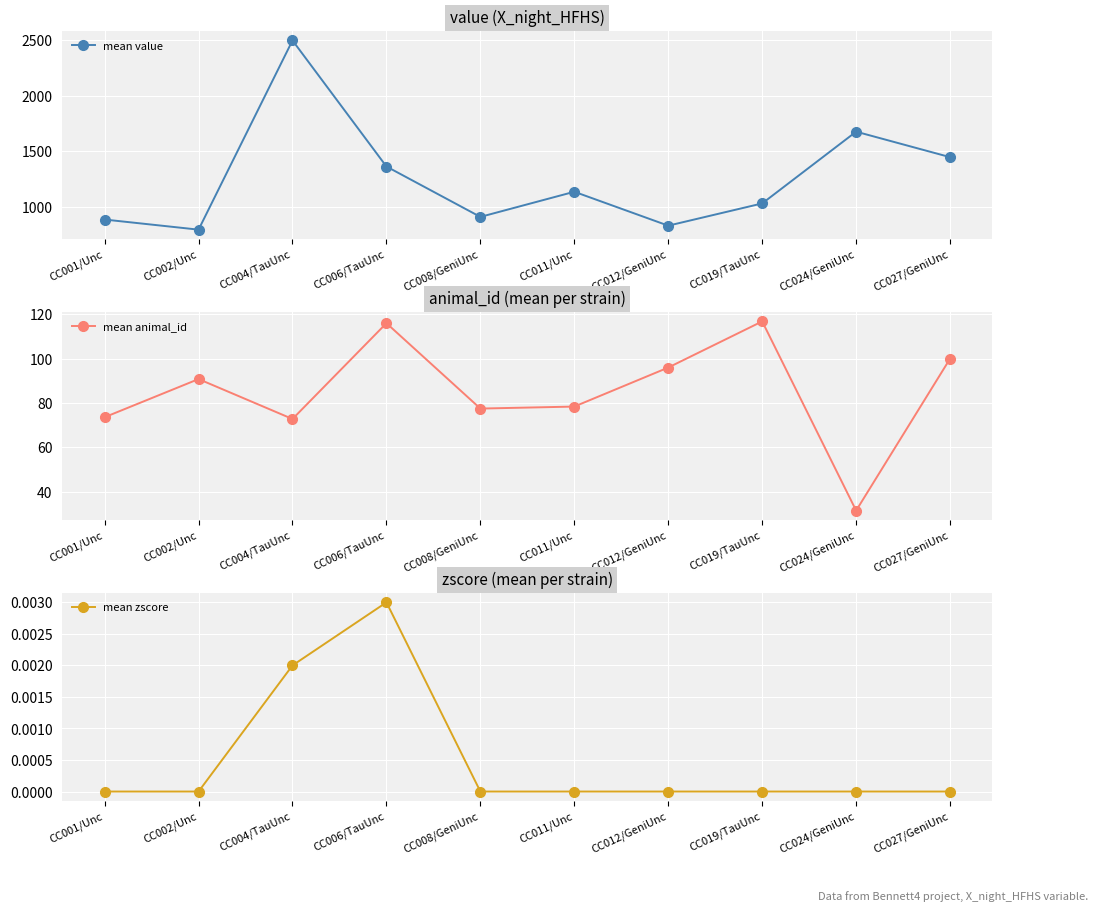

Rank the series by their maximum value, from highest to lowest.

mean value, mean animal_id, mean zscore